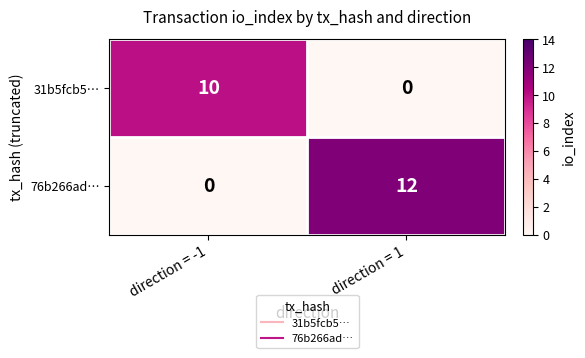

Reading left to right, list all the values displayed in this chart.

31b5fcb5…: 10	0
76b266ad…: 0	12